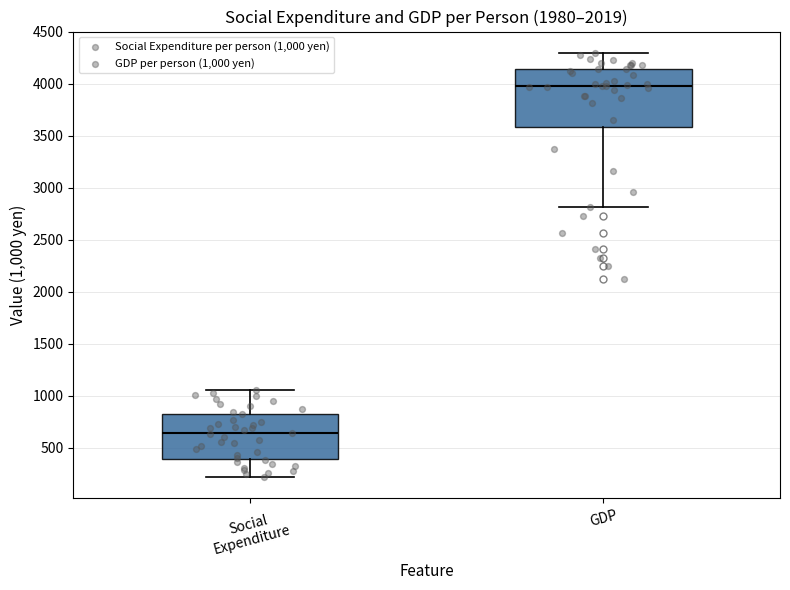

Which box's median line is the lowest?

Social Expenditure